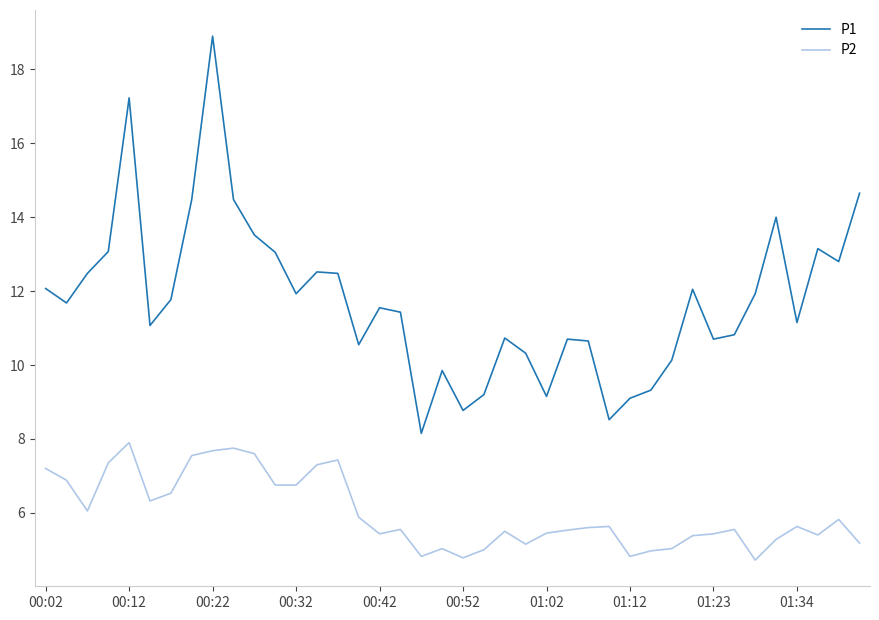

What are all the series names shown in the legend?

P1, P2